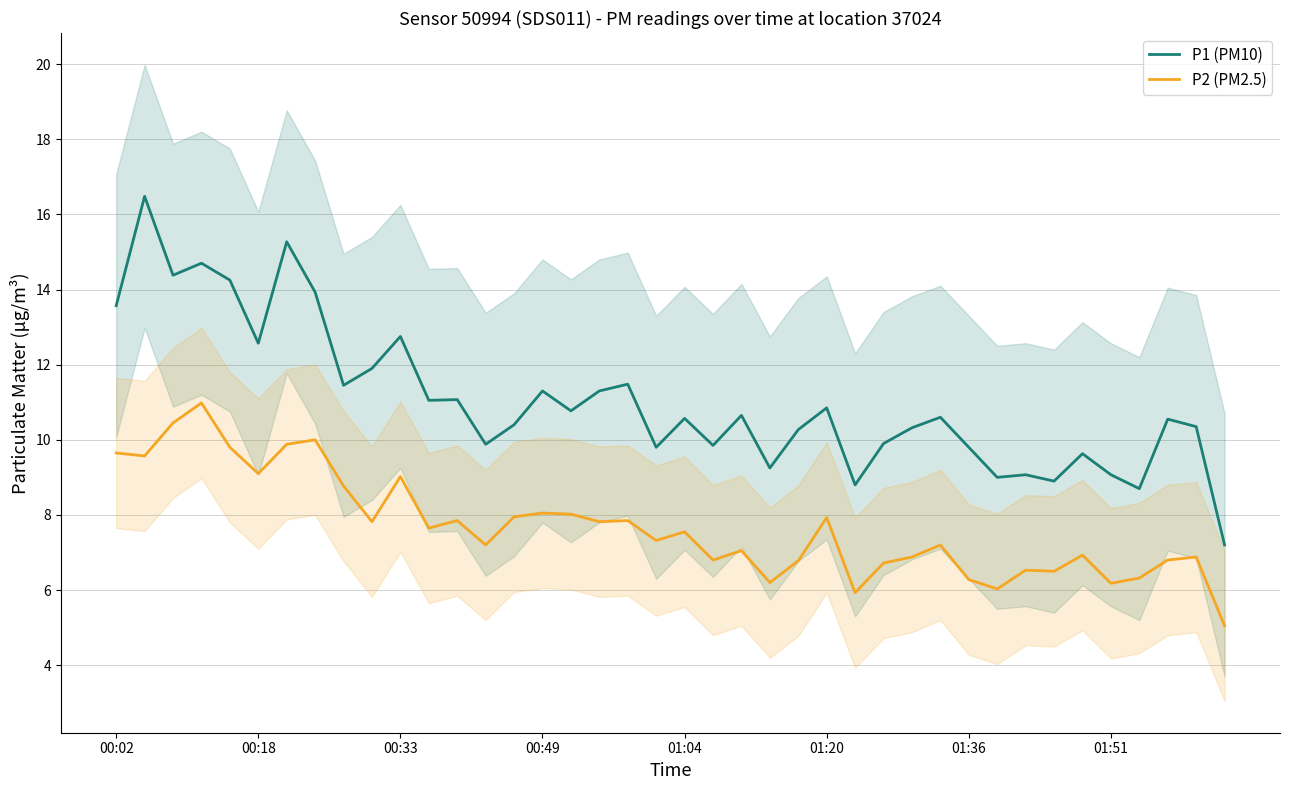

True or false: P1 (PM10) and P2 (PM2.5) intersect in this chart.

False